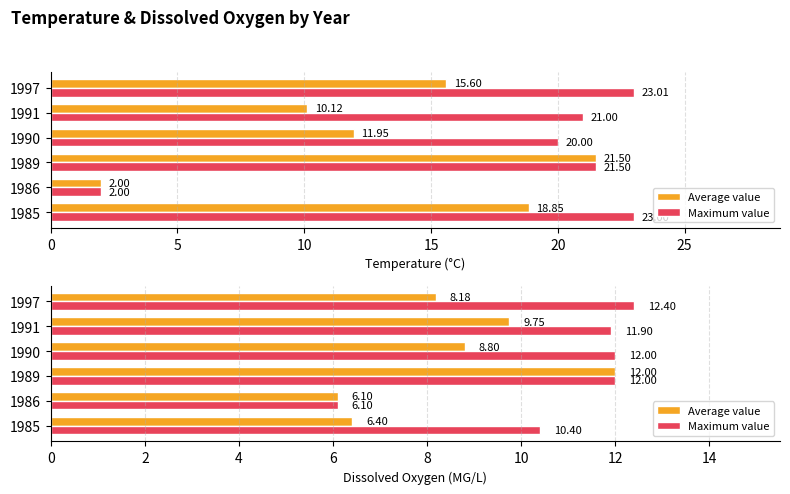

How many groups of bars are there?

6